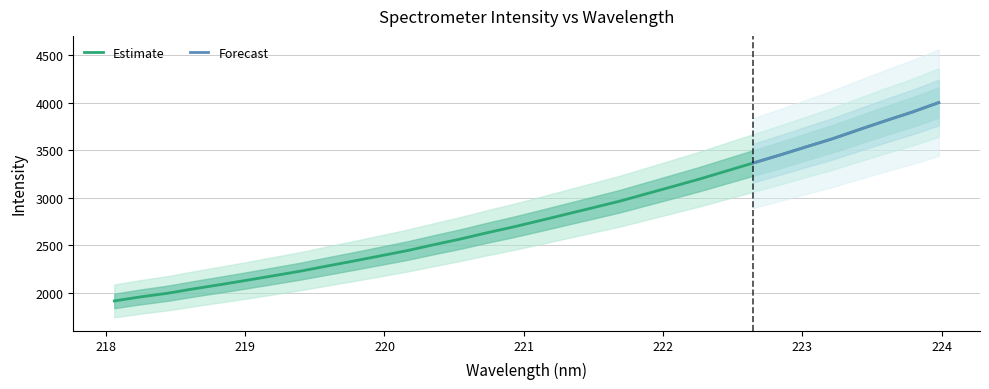

List the labels in order of value, largest first.

223.9802, 223.7895, 223.5987, 223.408, 223.2172, 223.0264, 222.8355, 222.6447, 222.4538, 222.263, 222.0721, 221.8812, 221.6902, 221.4993, 221.3083, 221.1174, 220.9264, 220.7354, 220.5444, 220.3533, 220.1623, 219.9712, 219.7801, 219.589, 219.3979, 219.2067, 219.0156, 218.8244, 218.6332, 218.442, 218.2508, 218.0596